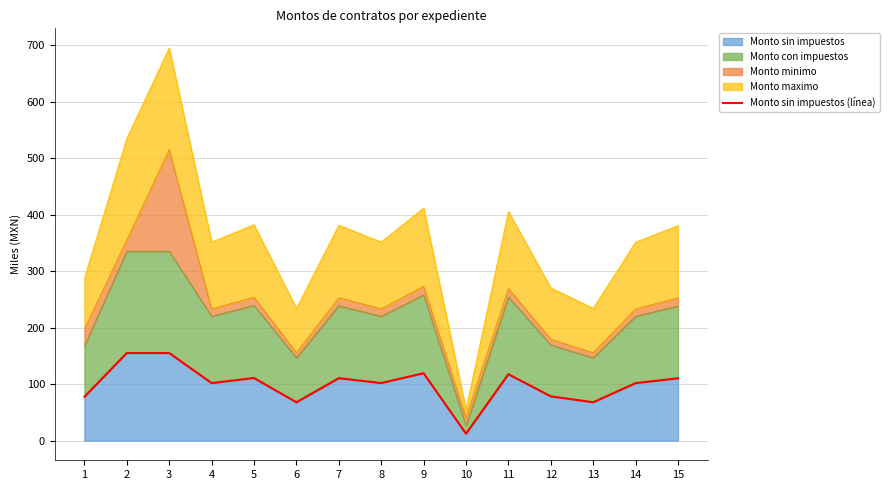

Read the value at 9.

119.4